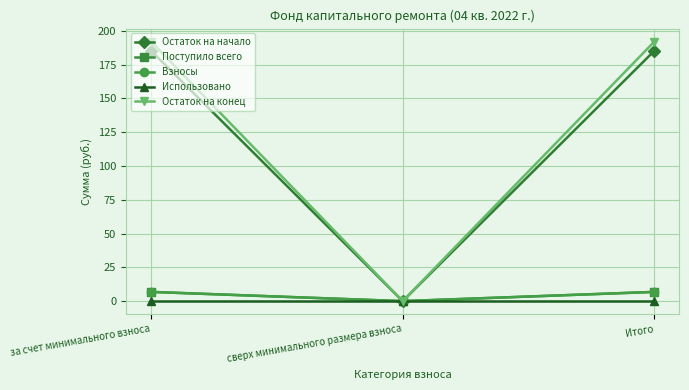

What is the spread (max minus min) of values at Итого?

192.1